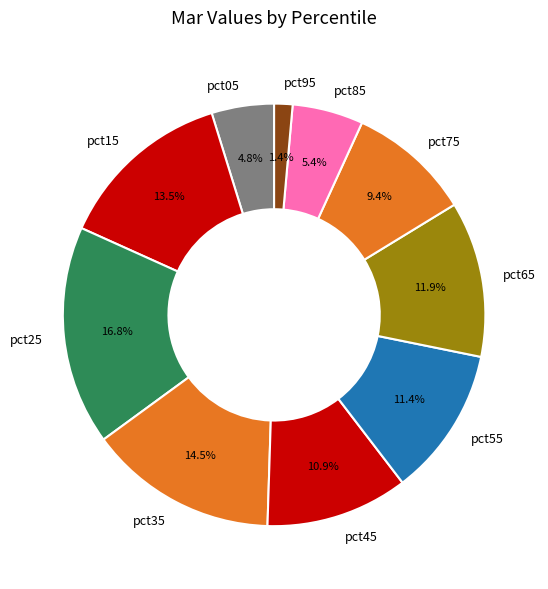

To the nearest percent, what portion does pct55 represent?

11%